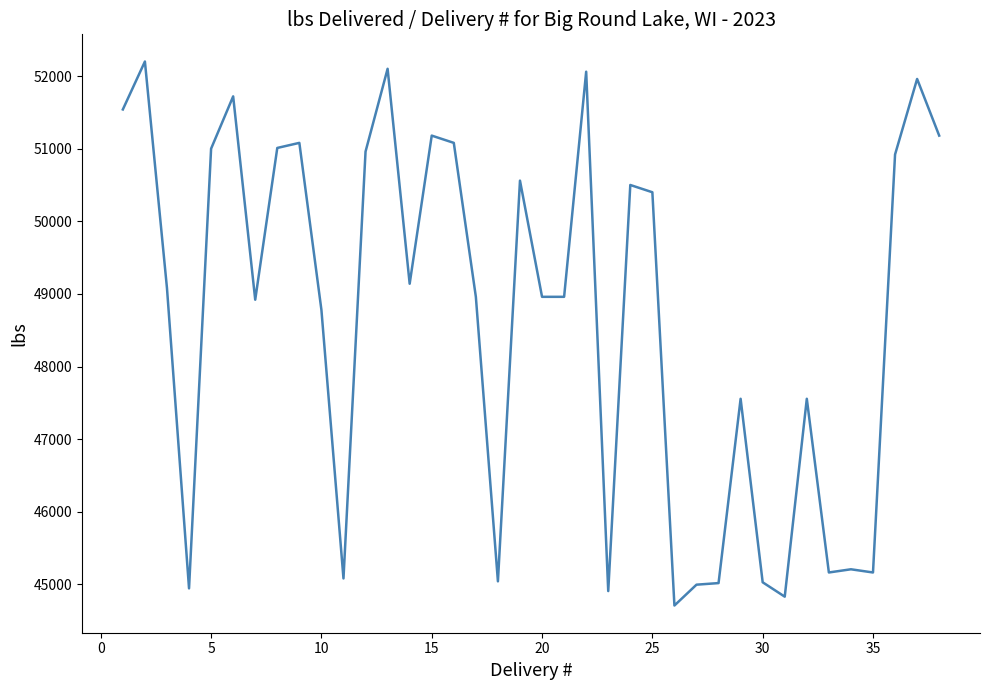

How many lines are shown in the chart?

1